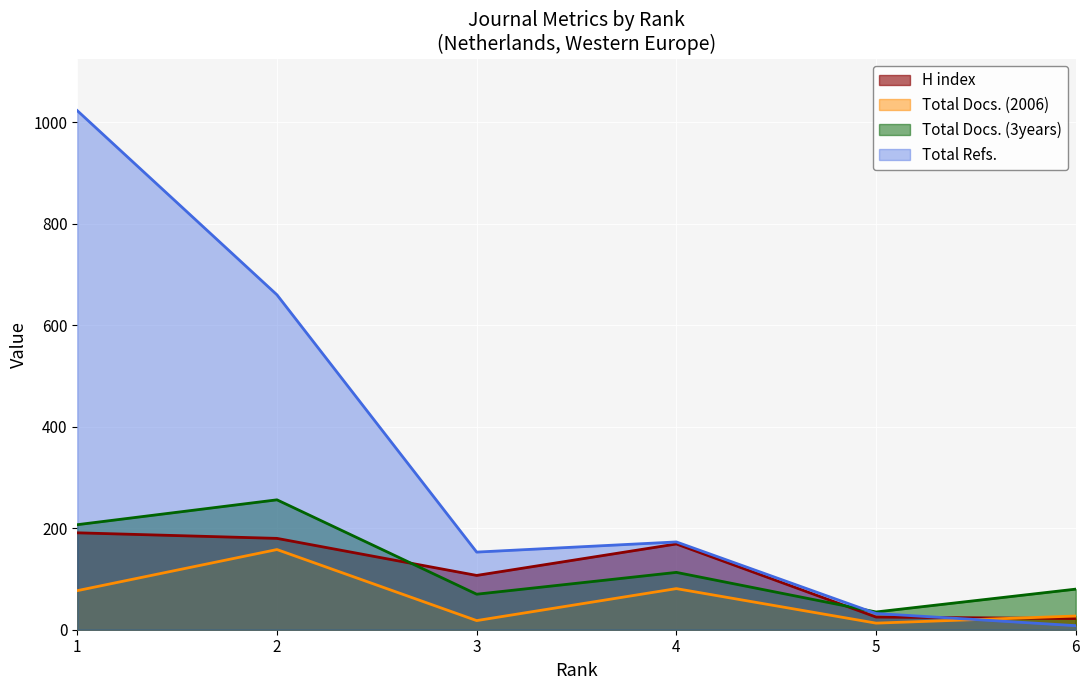

What is the maximum value shown in the chart?

1023